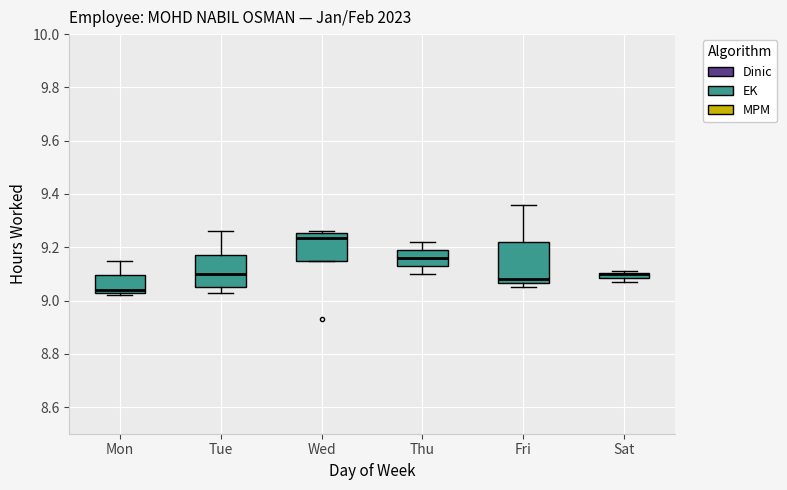

Where is the lower edge of the box for Mon on the y-axis? The values are not printed on the chart, so give them approximately, as read against the axis.

9.04